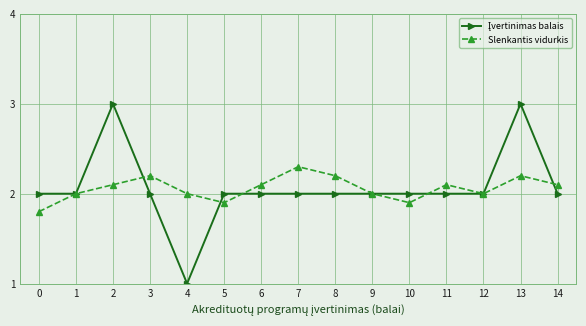

What is the total value across all series at 11?

4.1